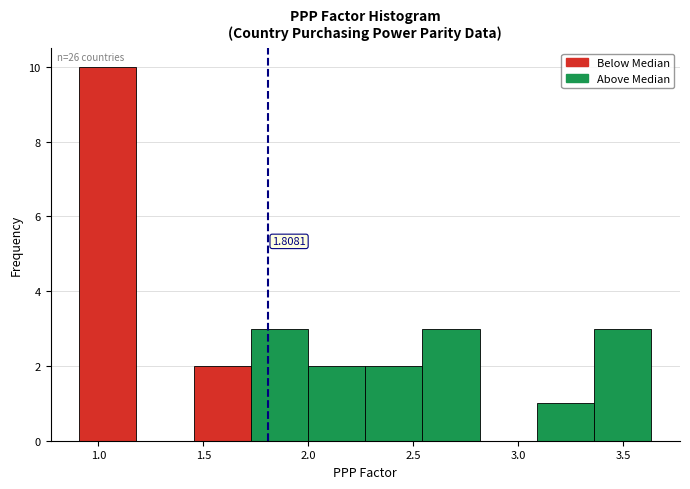

Which range on the x-axis has the tallest bar?

0.90 to 1.20